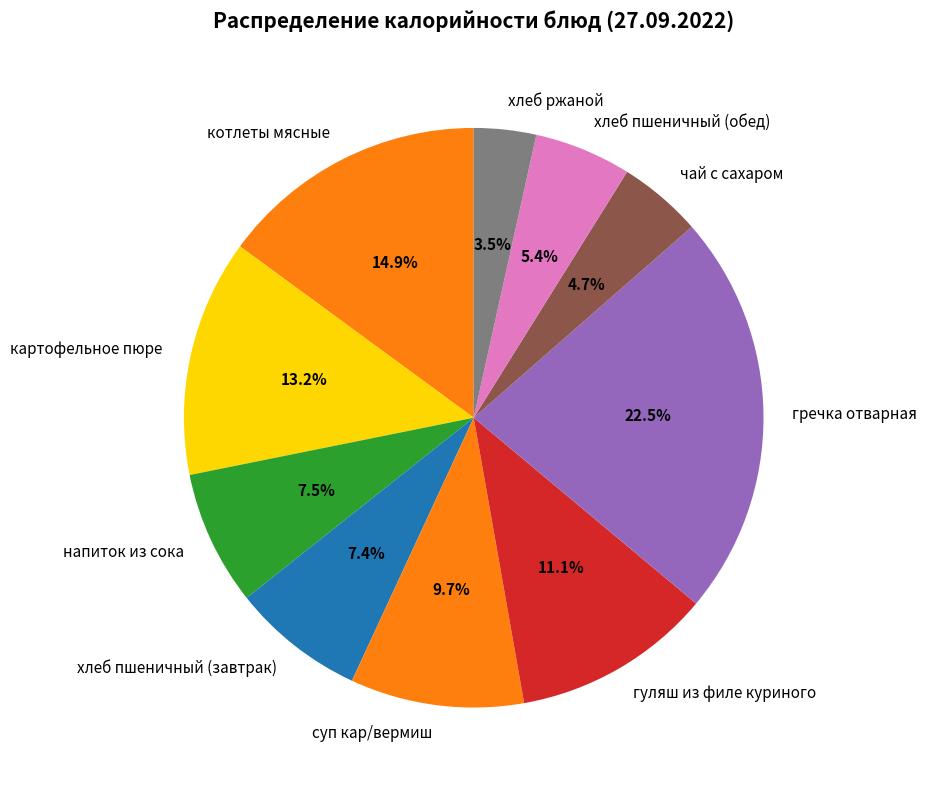

Does суп кар/вермиш represent more than half of the total?

No